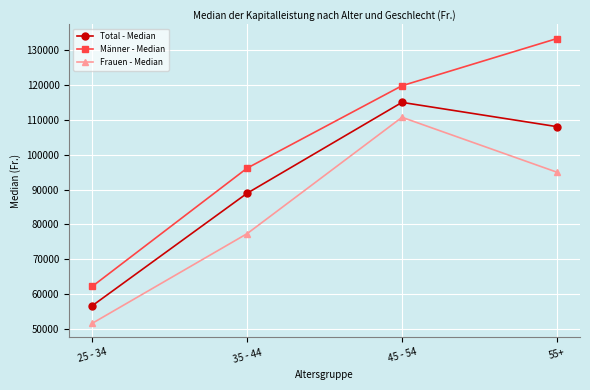

What is the smallest value displayed?

51692.0